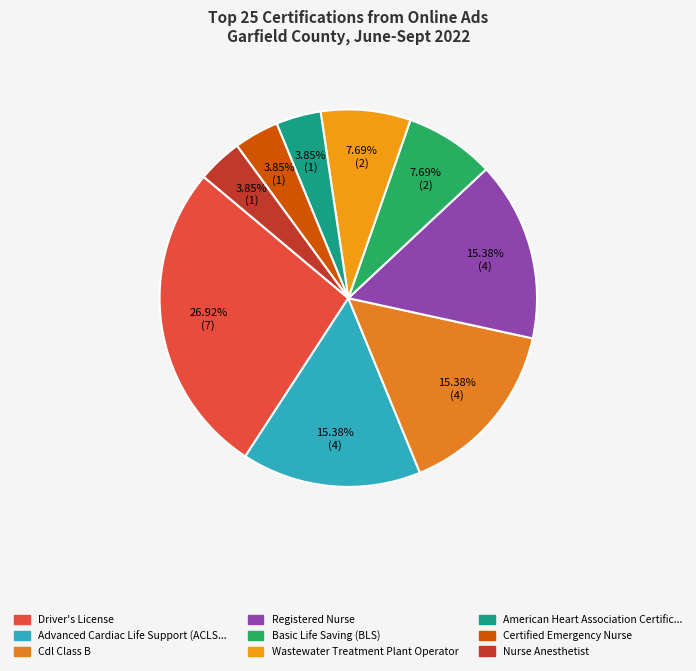

Rank the categories by value from lowest to highest.

American Heart Association Certification, Certified Emergency Nurse, Nurse Anesthetist, Basic Life Saving (BLS), Wastewater Treatment Plant Operator, Advanced Cardiac Life Support (ACLS), Cdl Class B, Registered Nurse, Driver's License